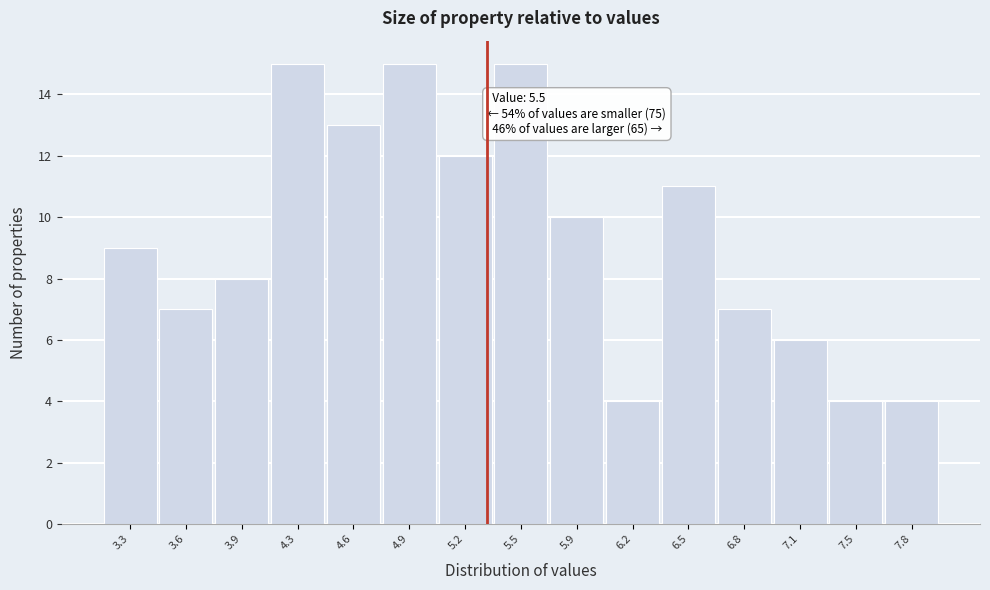

Reading left to right, what are all the values shown in this chart?

9	7	8	15	13	15	12	15	10	4	11	7	6	4	4